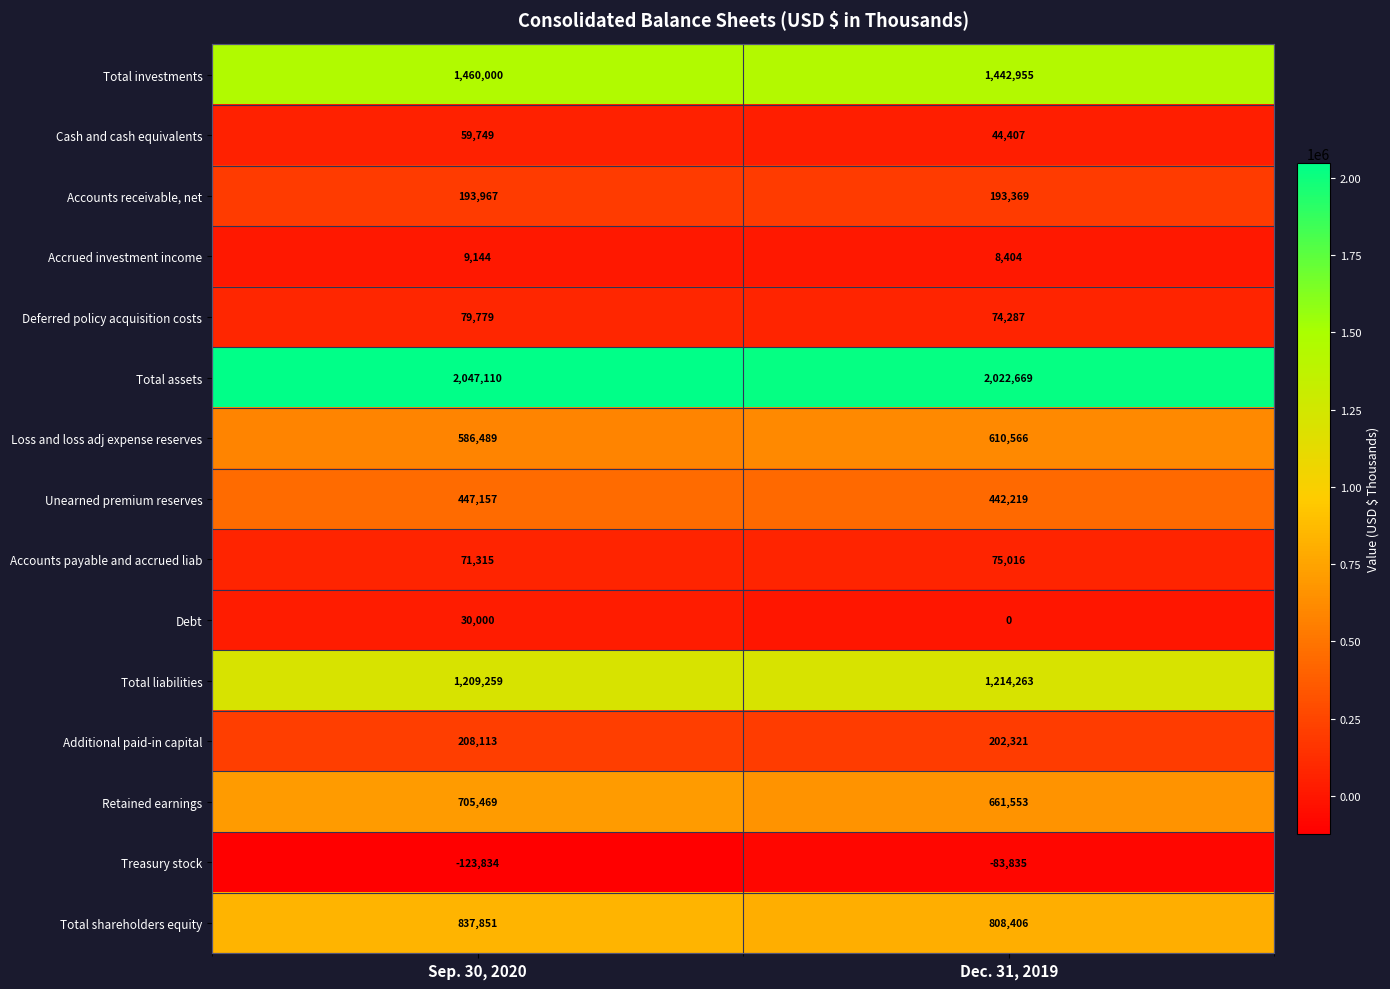

Reading right to left, transcribe all the data shown in this chart.

Total investments: 1442955	1460000
Cash and cash equivalents: 44407	59749
Accounts receivable, net: 193369	193967
Accrued investment income: 8404	9144
Deferred policy acquisition costs: 74287	79779
Total assets: 2022669	2047110
Loss and loss adj expense reserves: 610566	586489
Unearned premium reserves: 442219	447157
Accounts payable and accrued liab: 75016	71315
Debt: 0	30000
Total liabilities: 1214263	1209259
Additional paid-in capital: 202321	208113
Retained earnings: 661553	705469
Treasury stock: -83835	-123834
Total shareholders equity: 808406	837851